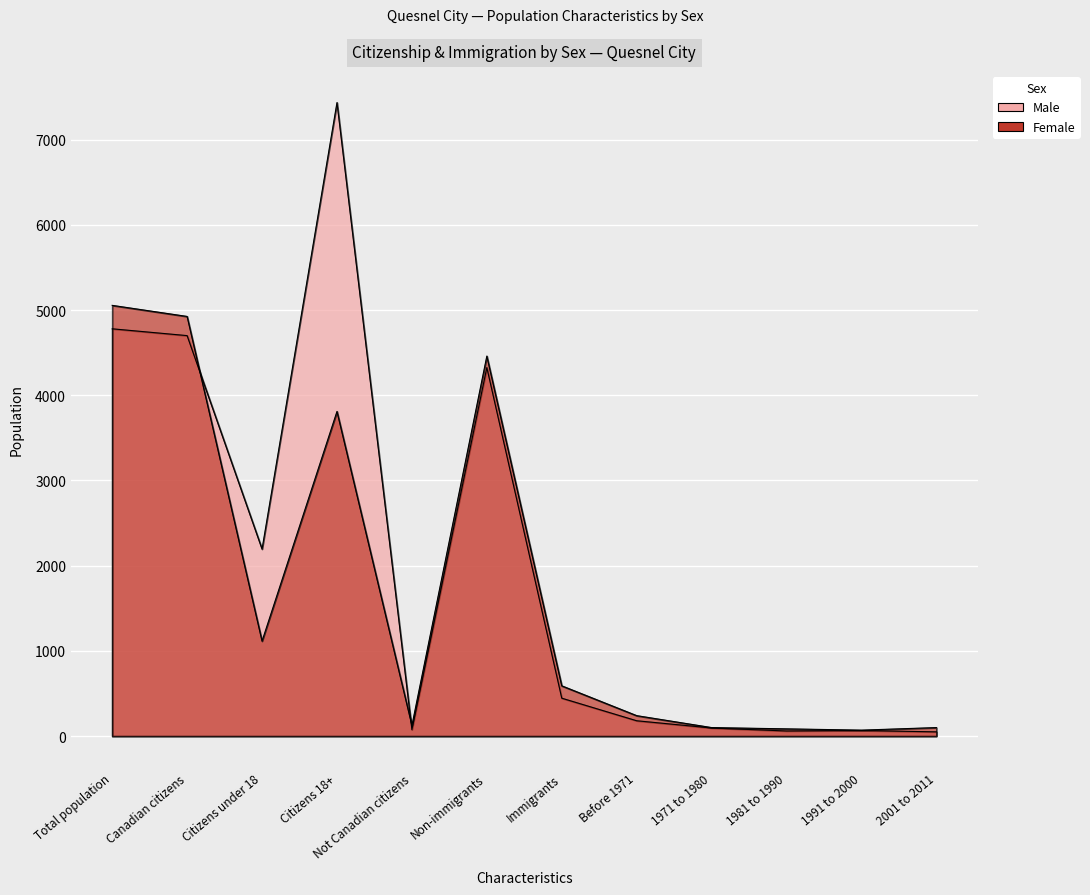

Where do Female and Male first cross each other?

Canadian citizens and Citizens under 18